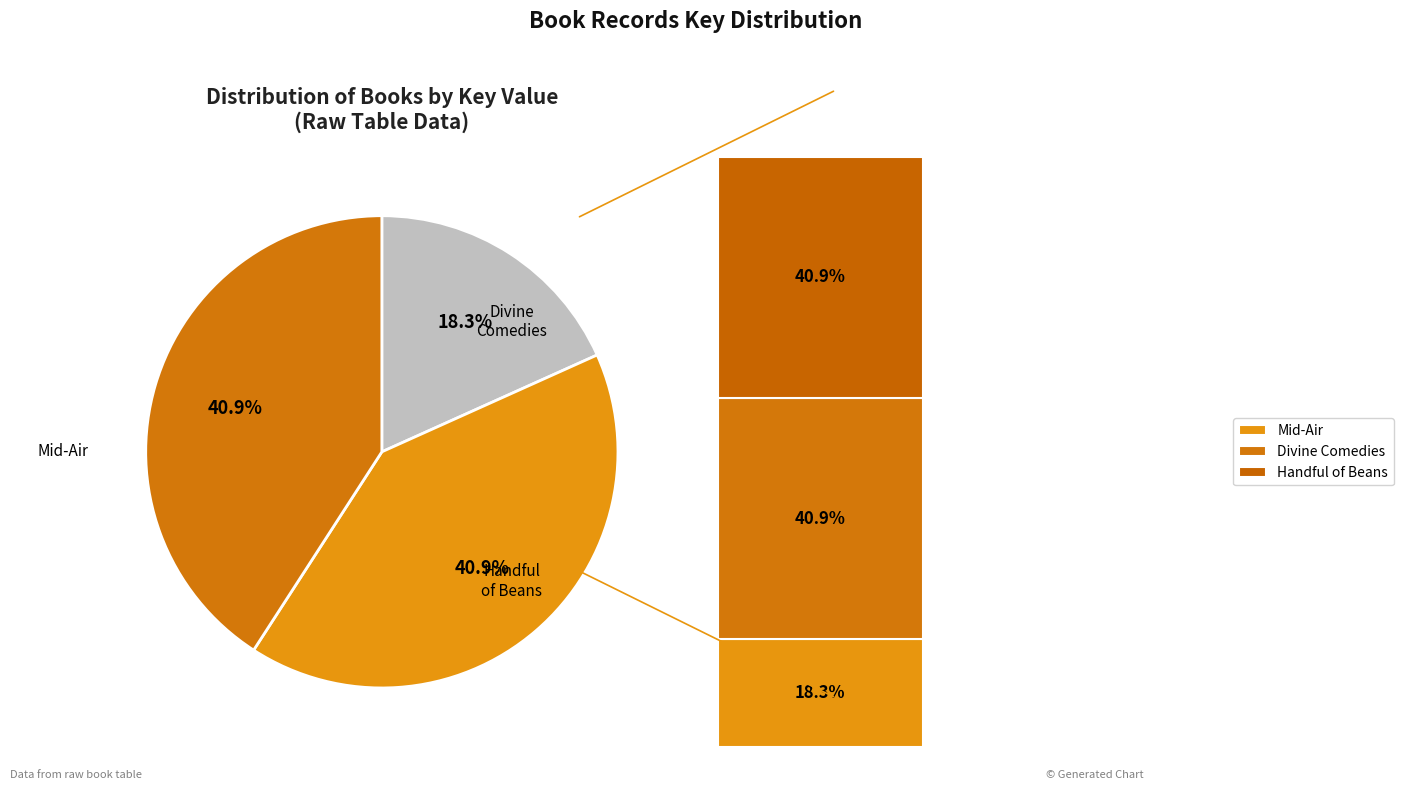

Count the number of slices in the pie.

3